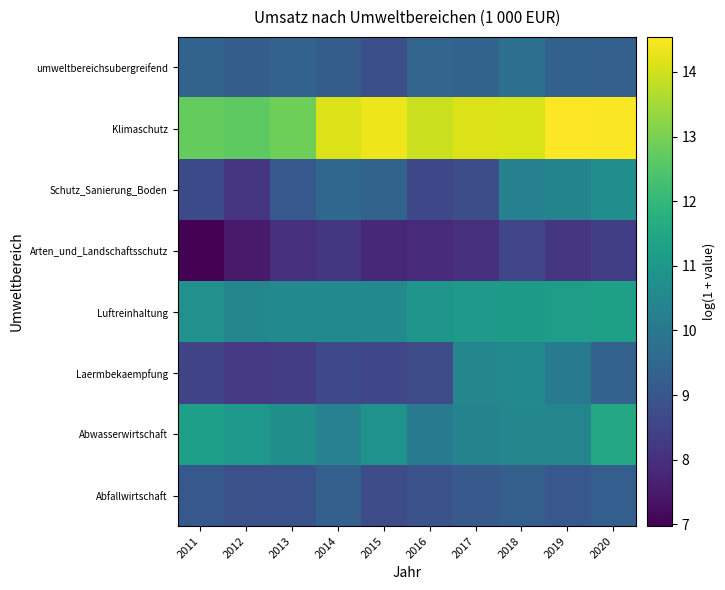

Which category has the lowest value across all series?

2011